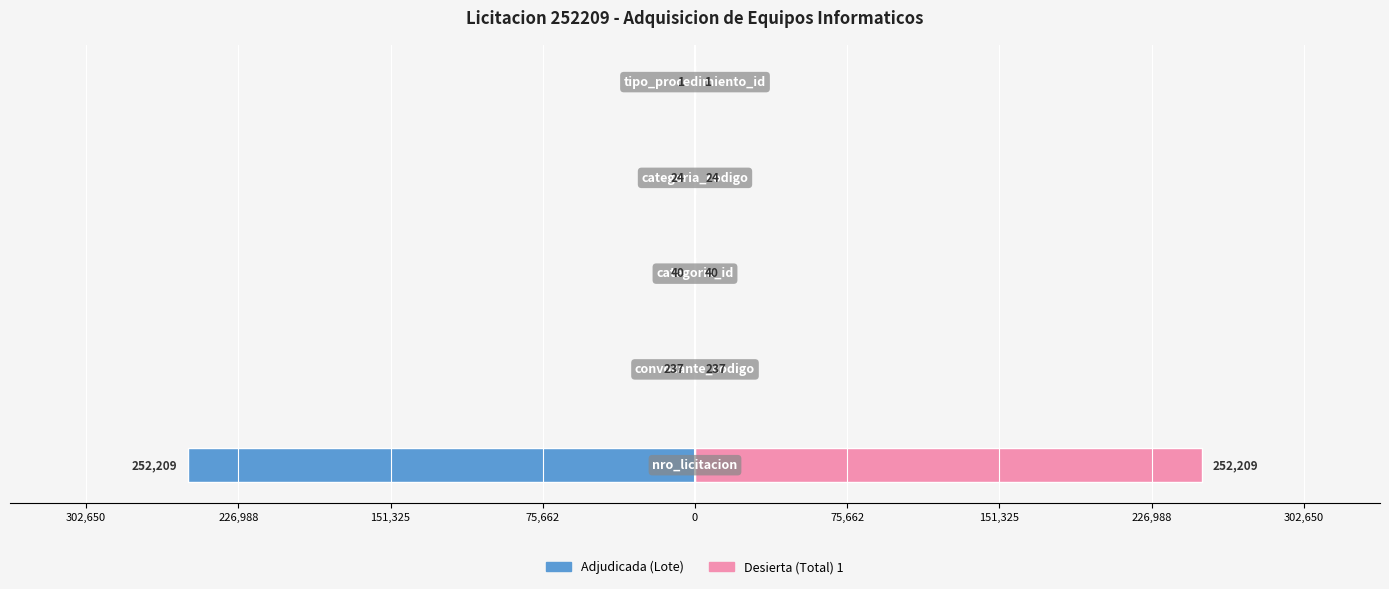

At 226,988, list the series in order from largest to smallest.

Desierta (Total) 1, Adjudicada (Lote)